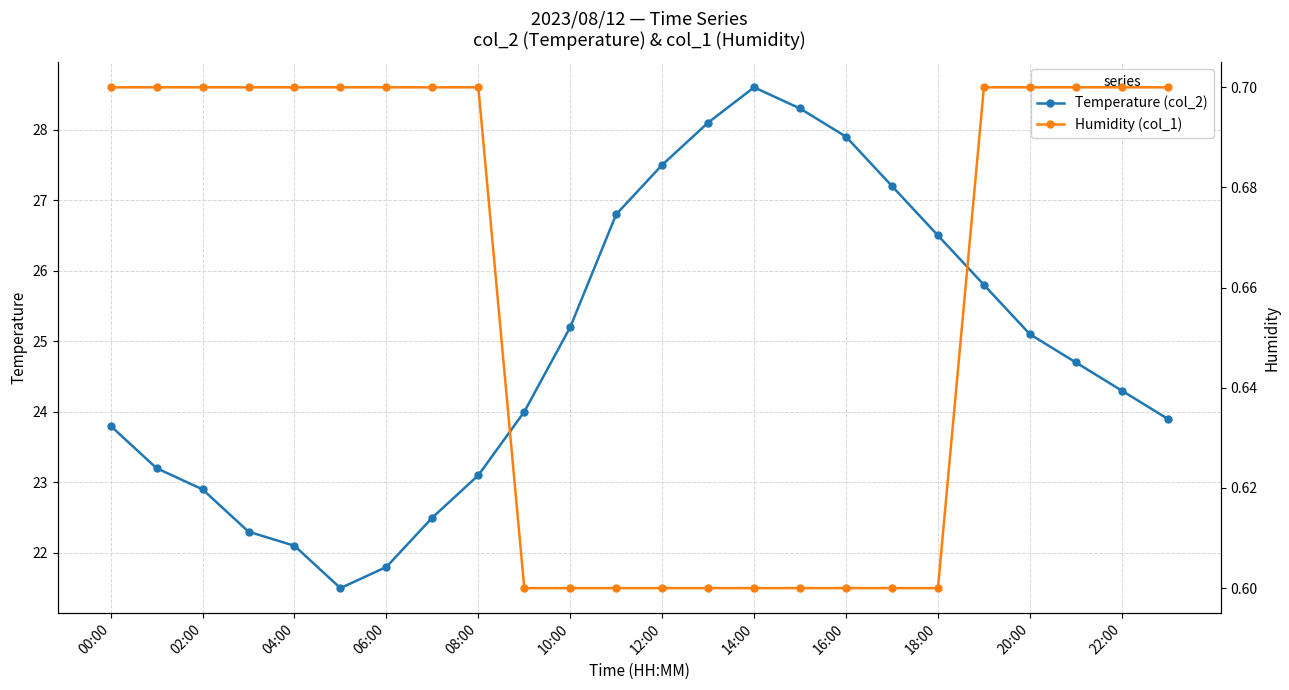

Which series has the widest spread of values?

Temperature (col_2)